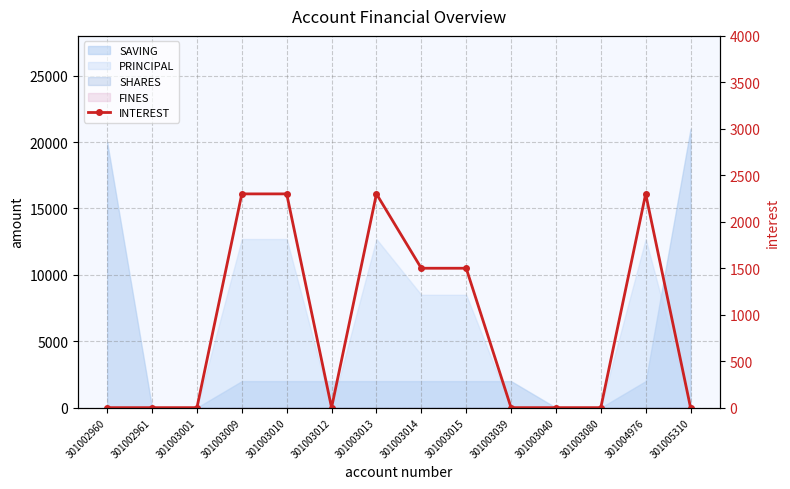

What is the difference between the values at 301003009 and 301002960?

2300